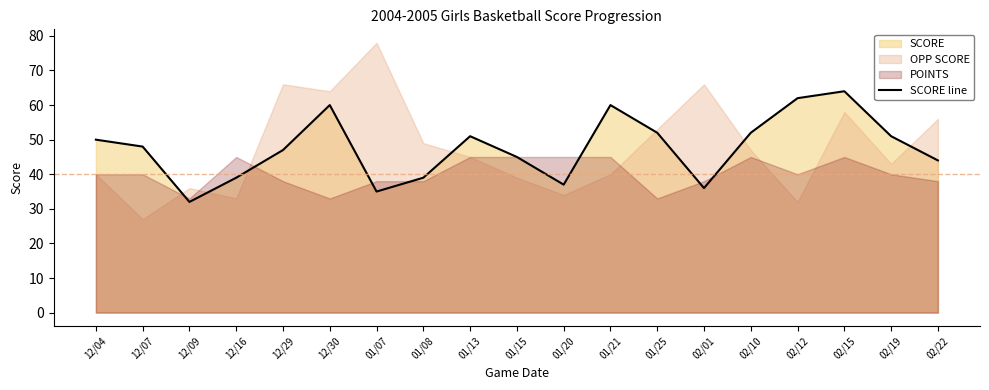

What is the label of the 2nd point from the right?

02/19